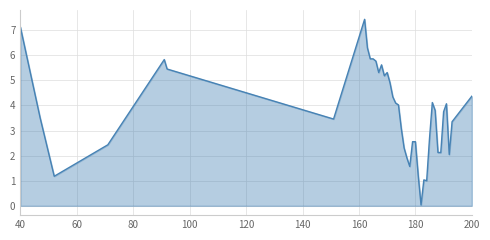

What is the average value?

3.7